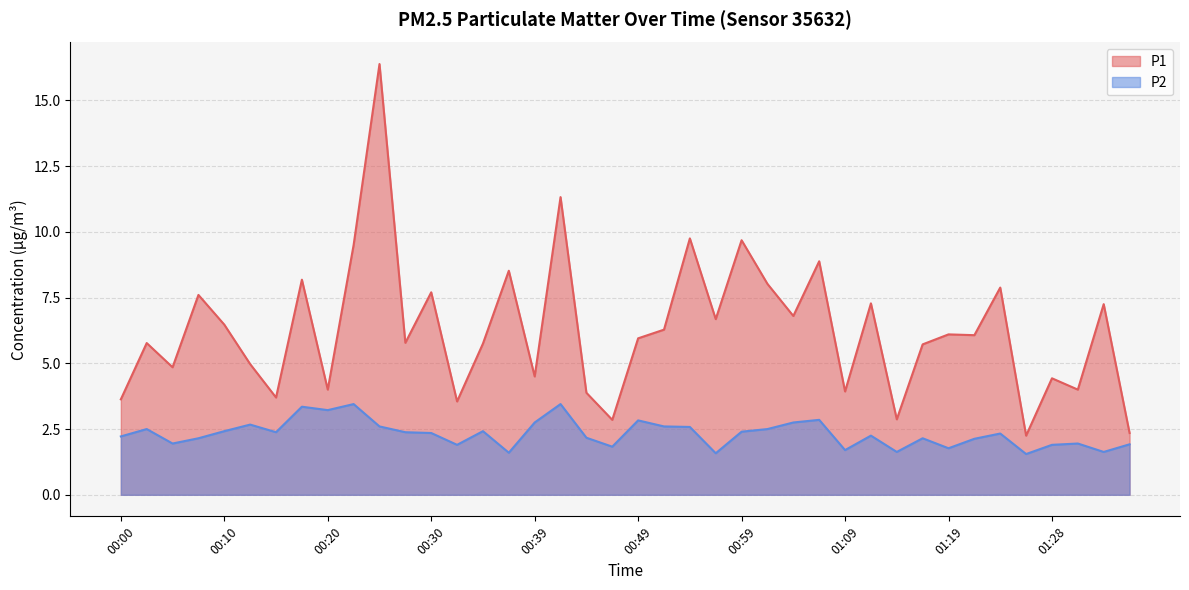

Reading left to right, extract all data points from this chart.

P1: 3.6	5.8	4.8	7.6	6.5	5.0	3.7	8.2	4.0	9.5	16.4	5.8	7.7	3.5	5.8	8.5	4.5	11.3	3.9	2.9	6.0	6.3	9.8	6.7	9.7	8.0	6.8	8.9	3.9	7.3	2.9	5.7	6.1	6.1	7.9	2.2	4.4	4.0	7.2	2.4
P2: 2.2	2.5	1.9	2.1	2.4	2.7	2.4	3.4	3.2	3.5	2.6	2.4	2.4	1.9	2.4	1.6	2.8	3.5	2.2	1.8	2.8	2.6	2.6	1.6	2.4	2.5	2.8	2.9	1.7	2.2	1.6	2.1	1.8	2.1	2.3	1.6	1.9	1.9	1.6	1.9